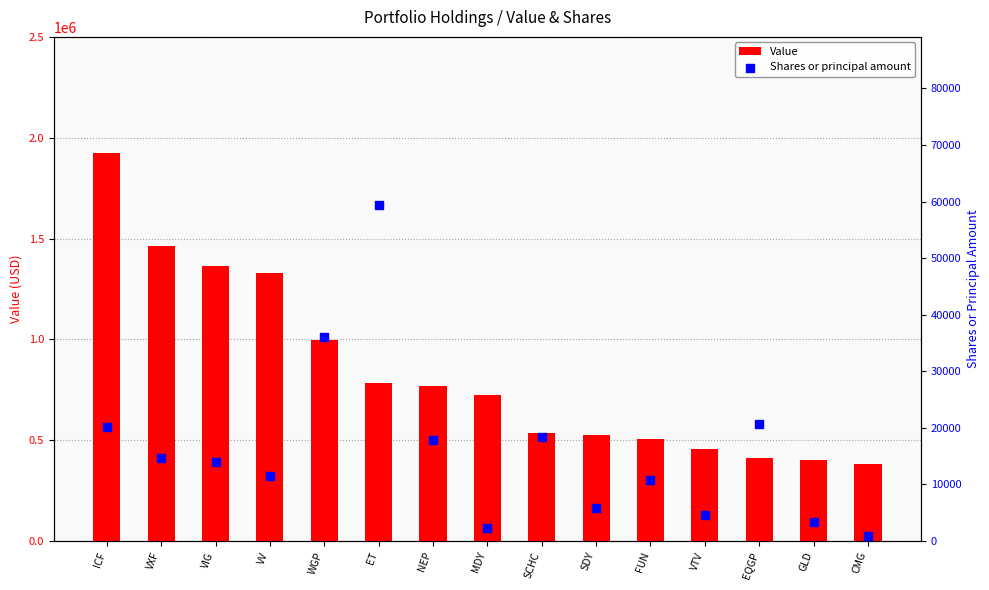

At which category is the sum across all series the highest?

ICF